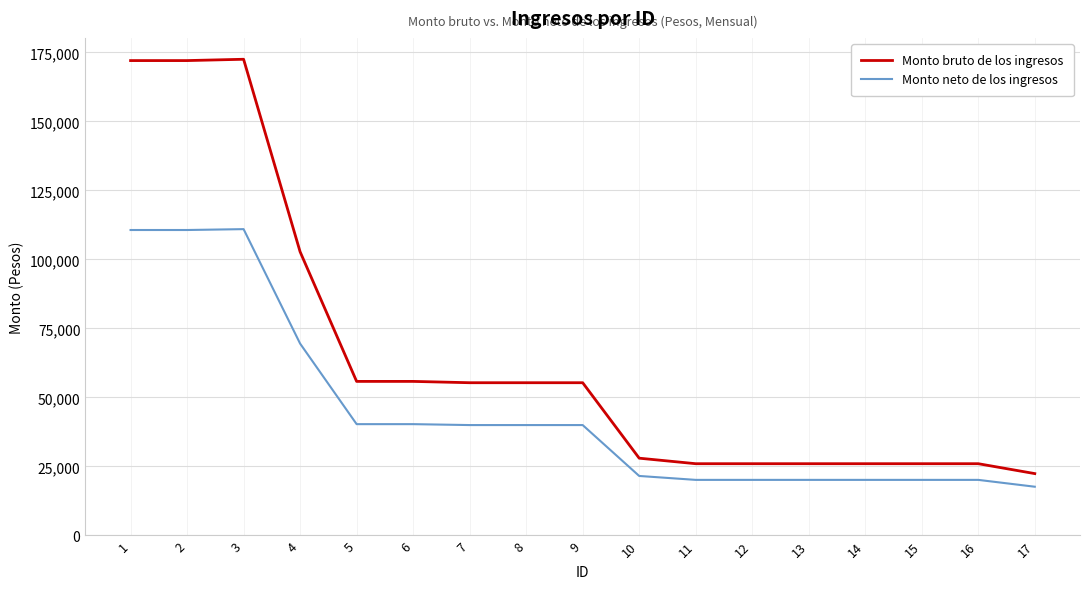

The Monto bruto de los ingresos series shows 102751.9 at 4. True or false?

True